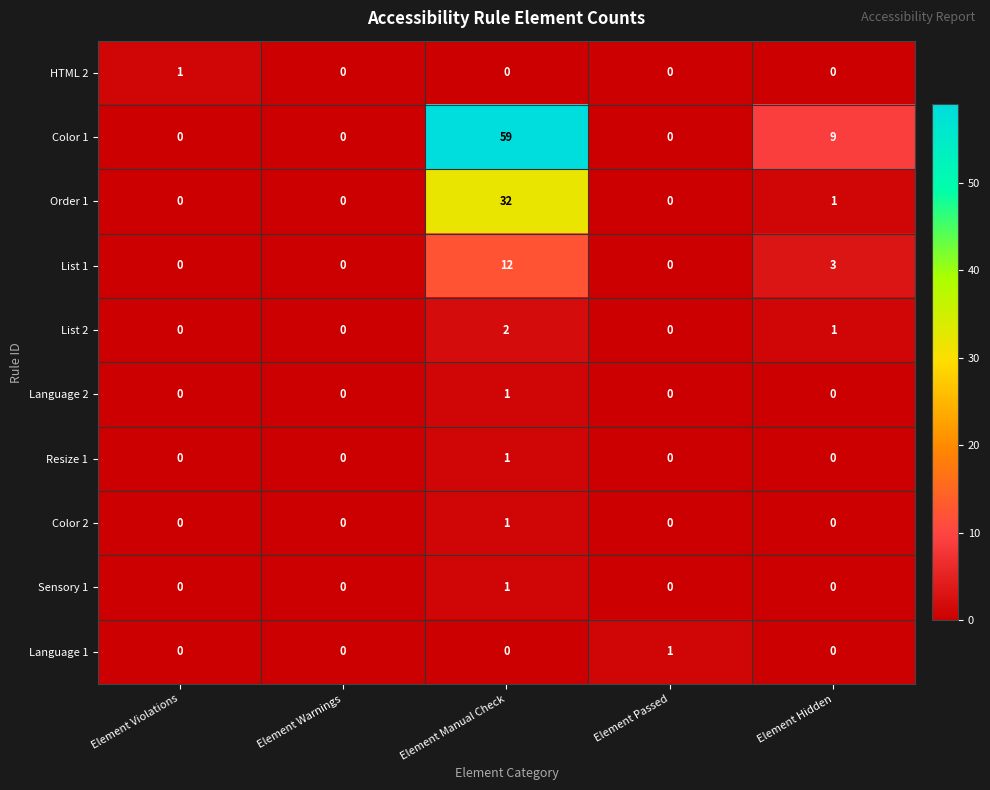

How many List 2 values are between 0 and 1?

4